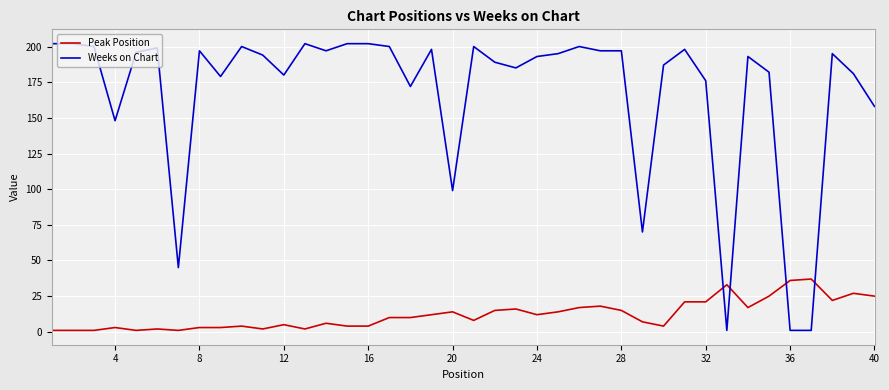

Which series has the widest spread of values?

Weeks on Chart